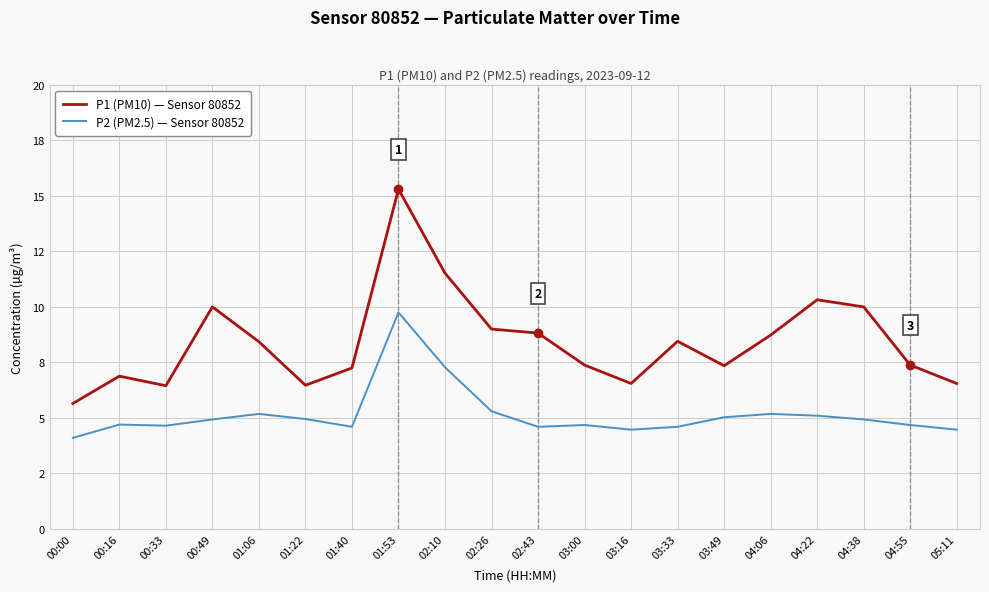

What is the label of the 1st point from the right?

05:11